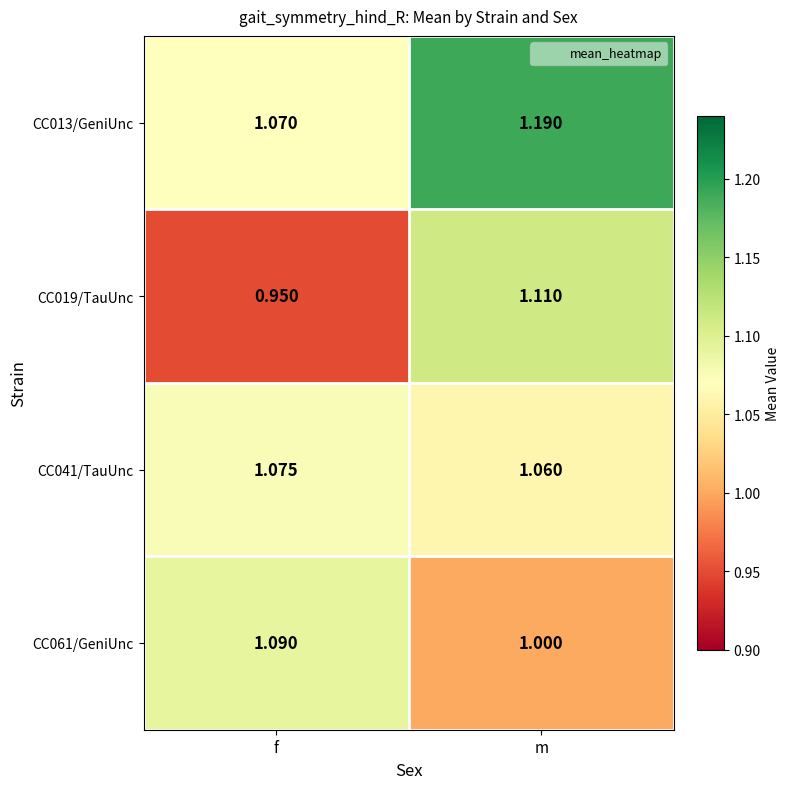

Is the value of CC013/GeniUnc at f greater than the value of CC019/TauUnc at f?

Yes